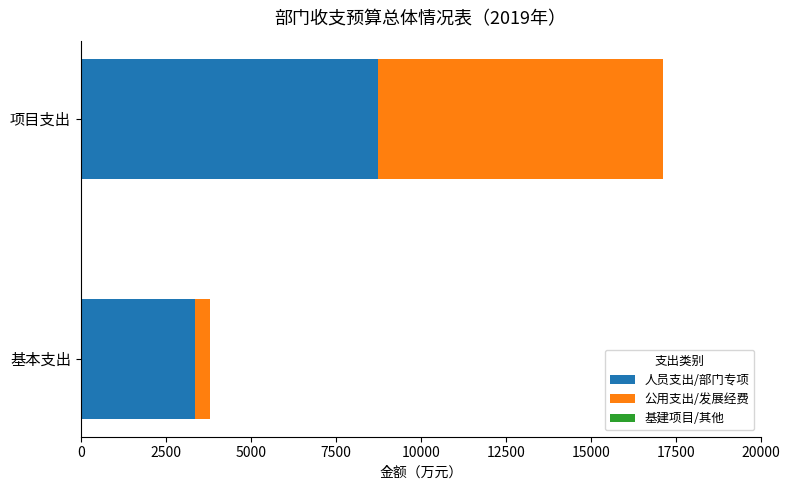

What is the sum of the 人员支出/部门专项 values at 项目支出 and 基本支出?

12086.8